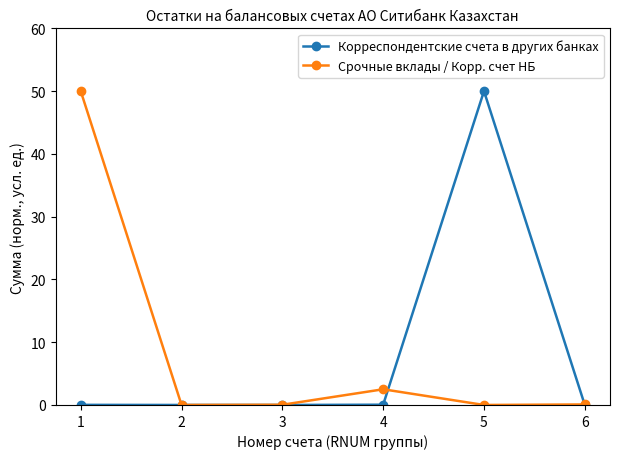

What are all the series names shown in the legend?

Корреспондентские счета в других банках, Срочные вклады / Корр. счет НБ